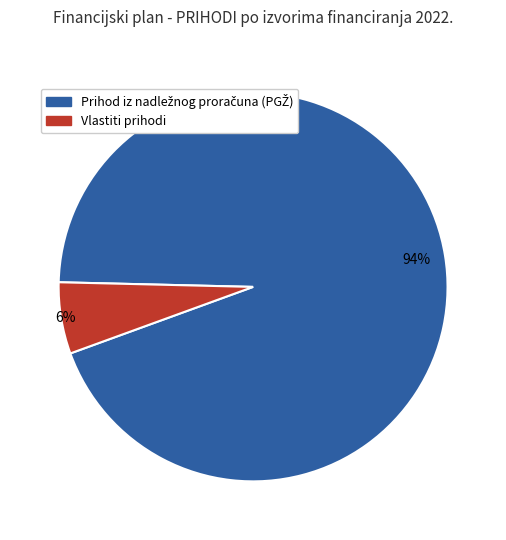

To the nearest percent, what is the difference between the largest and smallest slice percentages?

88%